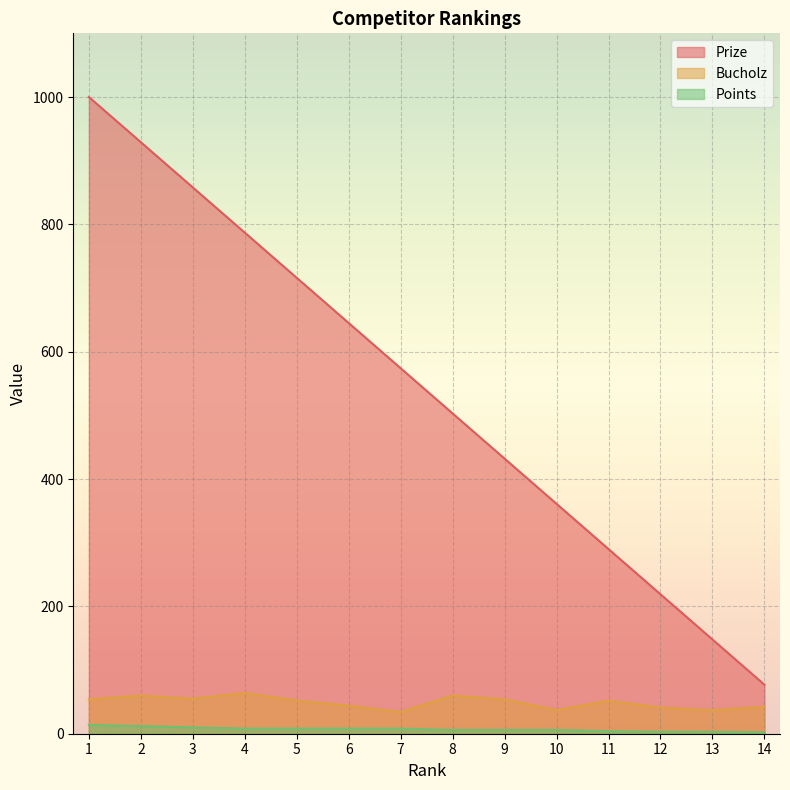

True or false: Points and Bucholz intersect in this chart.

False